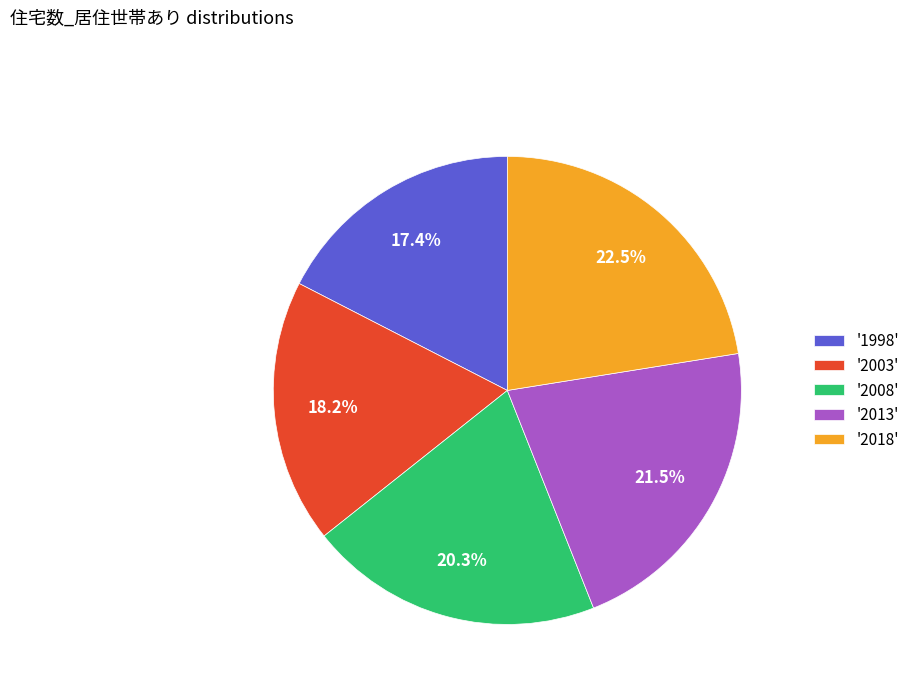

Approximately how many times larger is the value at '2003' compared to '1998'?

1.0